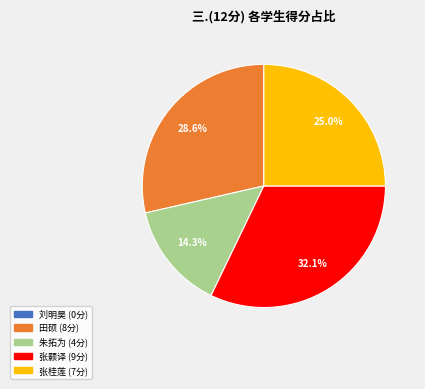

Is there any slice that represents more than half of the pie?

No